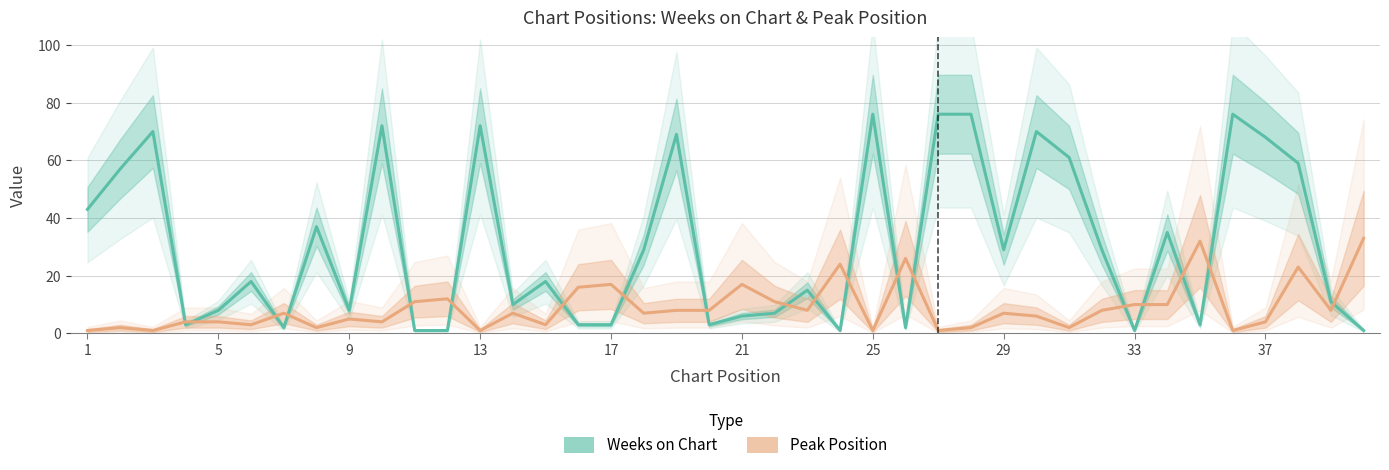

How many lines are shown in the chart?

2